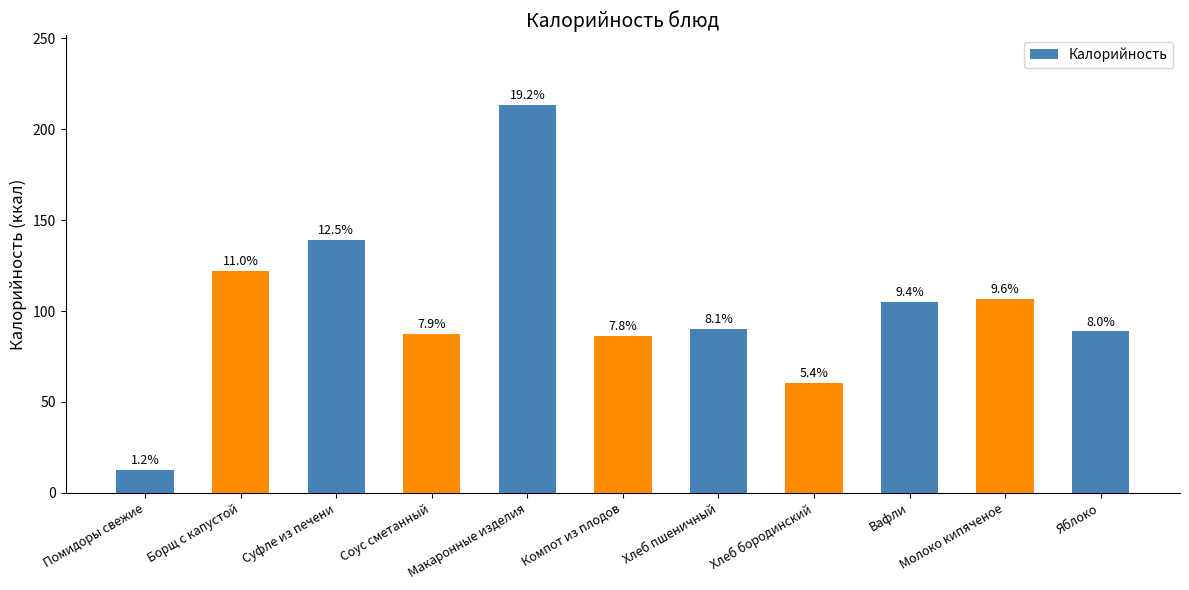

How many bars are there in total?

11